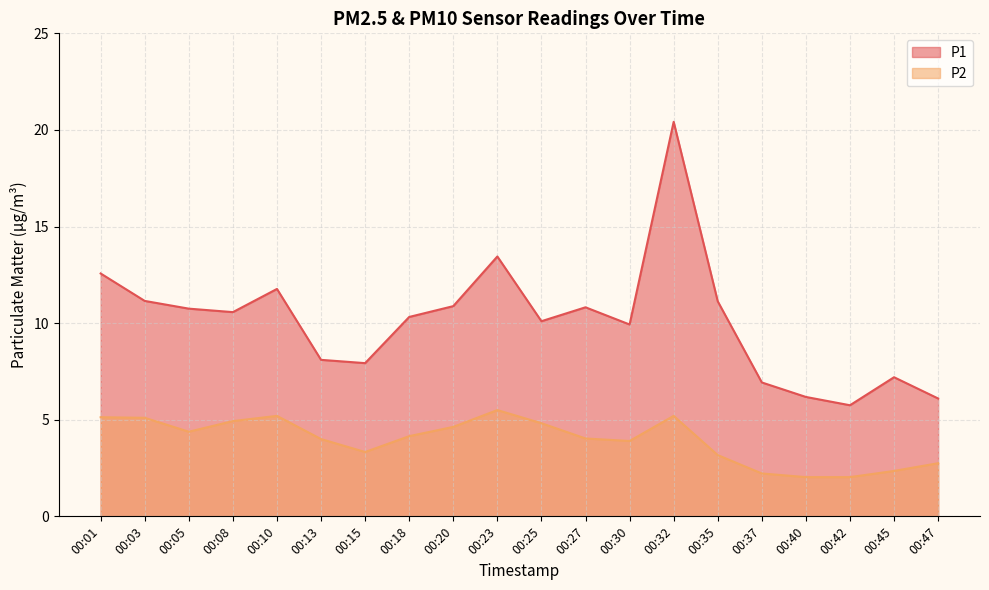

What are all the series names shown in the legend?

P1, P2